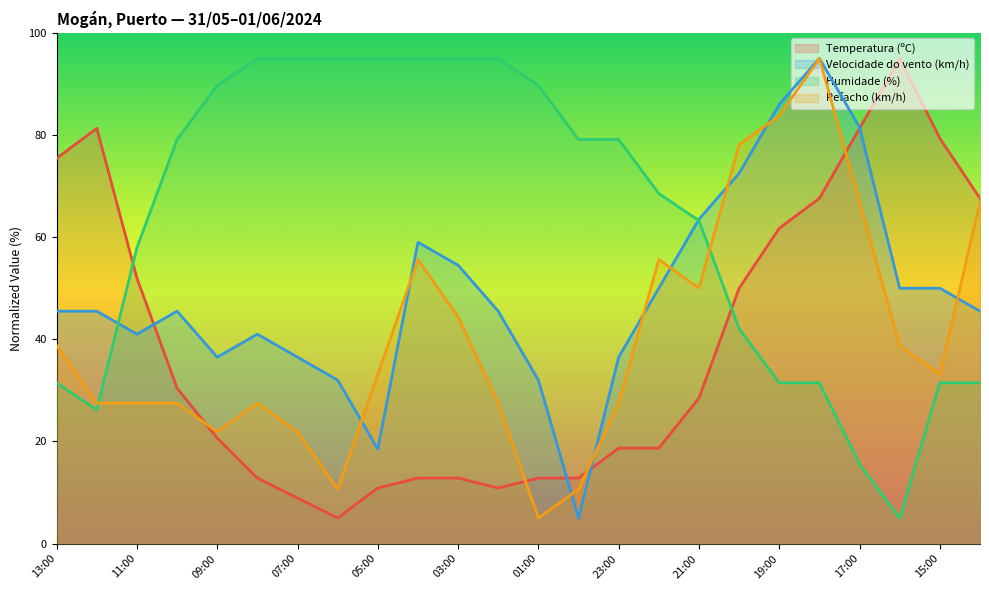

Rank the series by their maximum value, from lowest to highest.

Temperatura (ºC), Velocidade do vento (km/h), Humidade (%), Refacho (km/h)